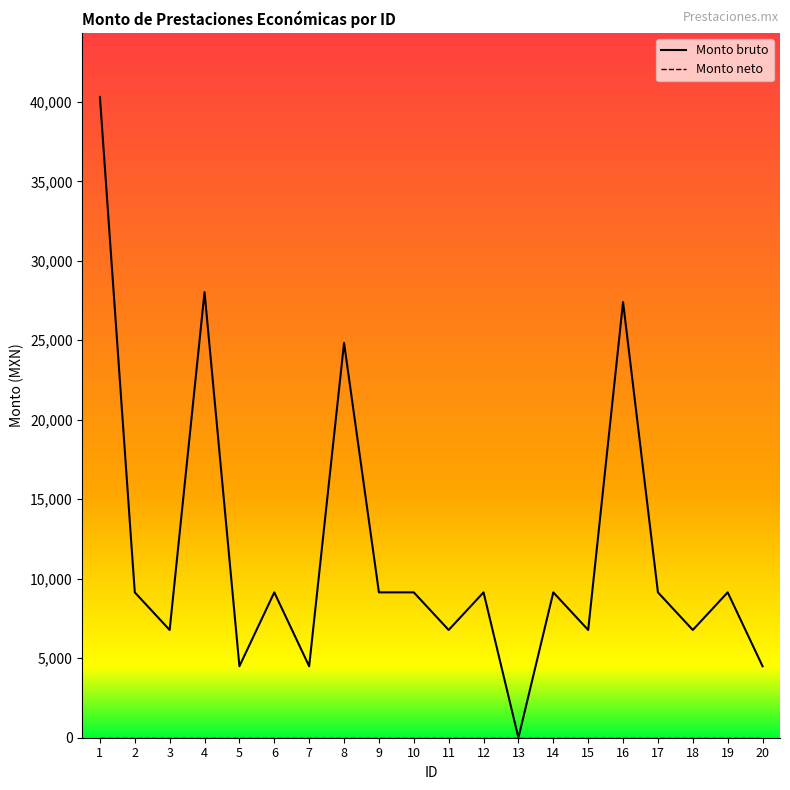

At how many categories does at least one series exceed 19650?

4